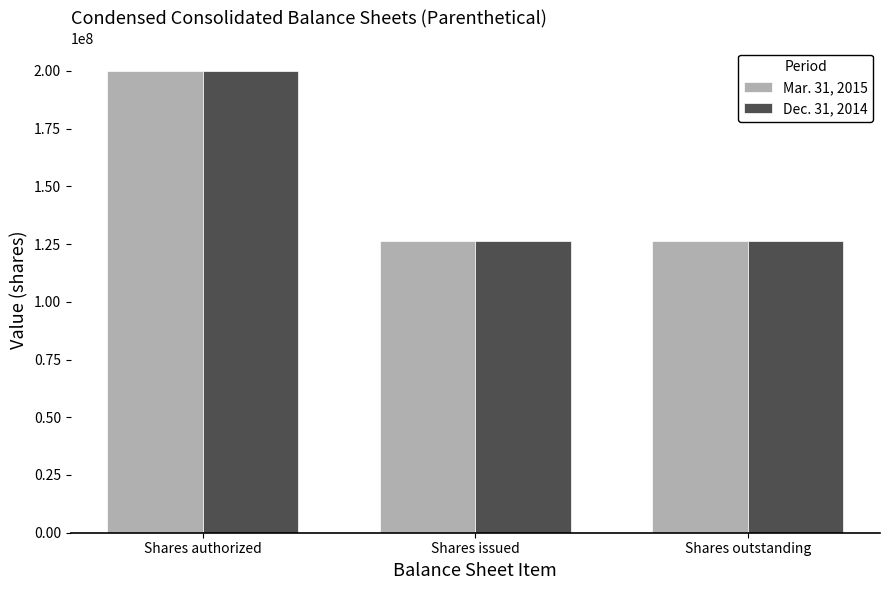

What is the greatest value displayed?

200000000